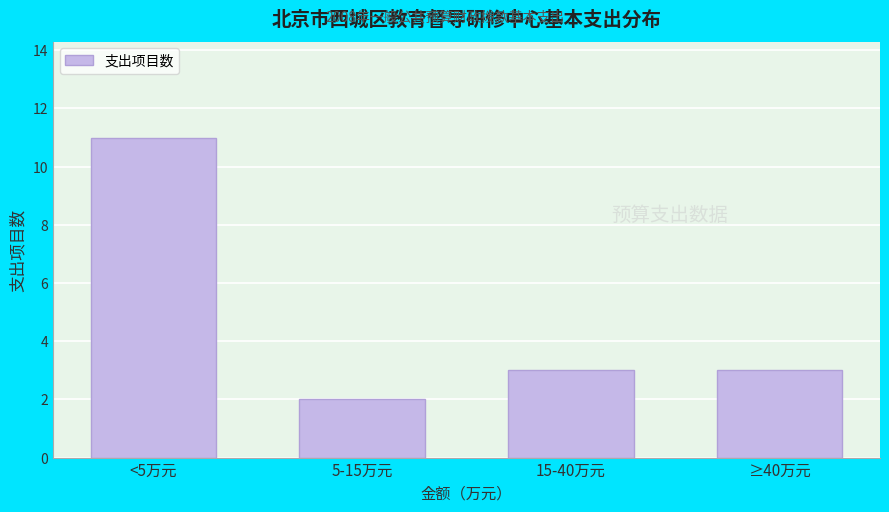

Reading right to left, what are all the values shown in this chart?

3	3	2	11